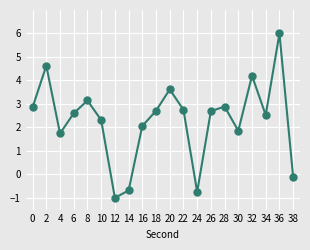

What is the sum of all values?

46.0